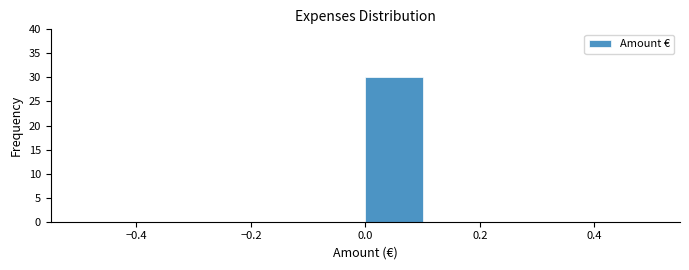

Reading left to right, list every bar in this chart as the range it spans on the x-axis followed by its height. The values are not printed on the chart, so give them approximately, as read against the axis.

-0.5 to -0.4: 0
-0.4 to -0.3: 0
-0.3 to -0.2: 0
-0.2 to -0.1: 0
-0.1 to 0.0: 0
0.0 to 0.1: 30
0.1 to 0.2: 0
0.2 to 0.3: 0
0.3 to 0.4: 0
0.4 to 0.5: 0